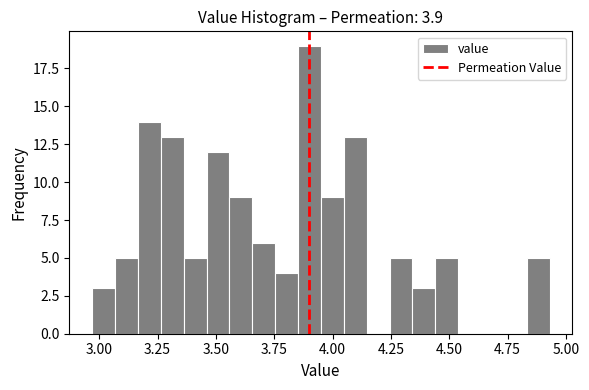

Read against the x-axis, roughly where is the centre of the tallest bar?

3.90